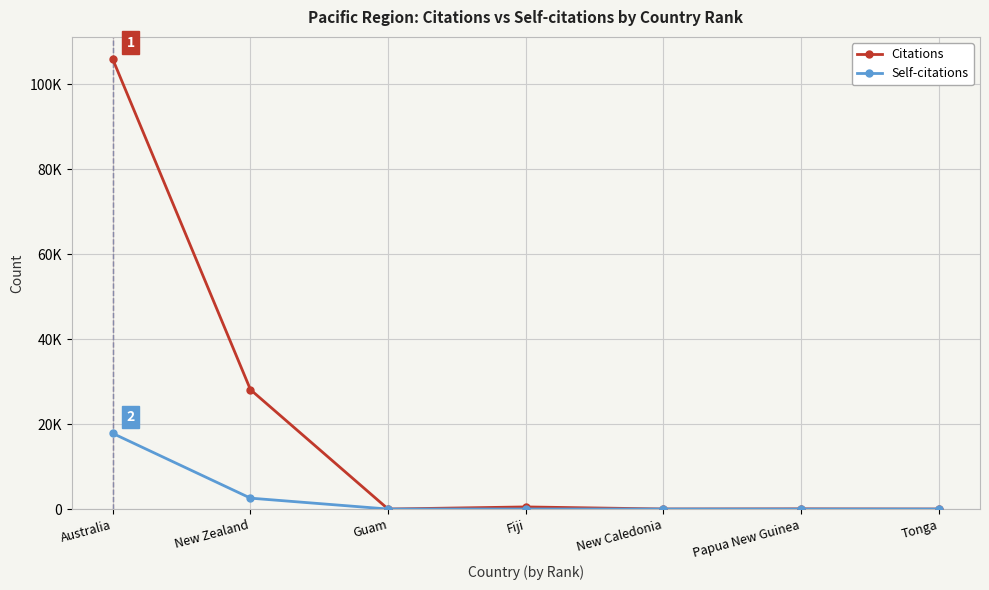

Is this an area chart (filled region under the line)?

No